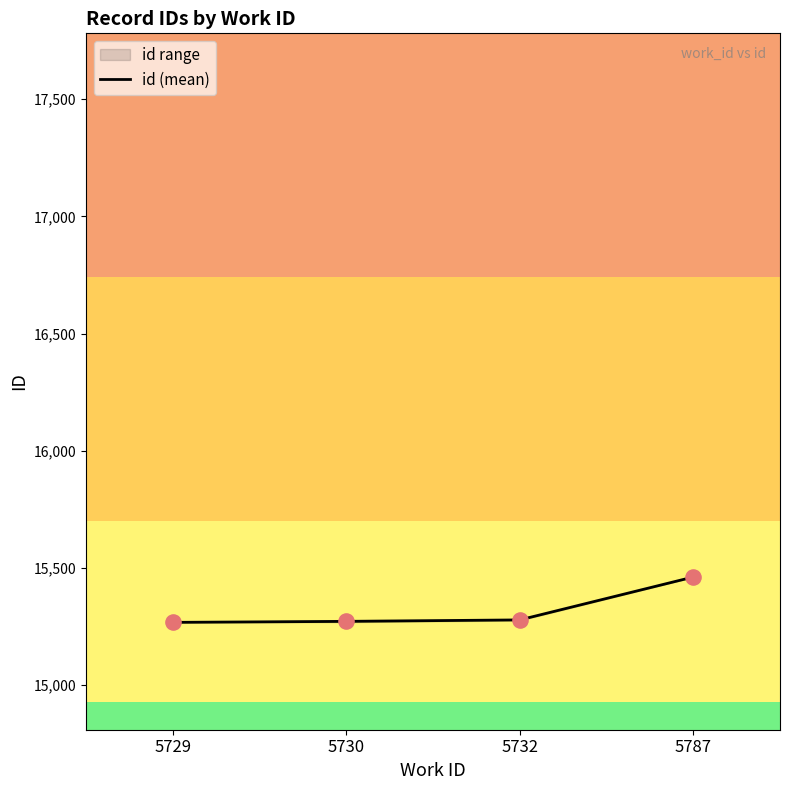

What is the change in value from 5729 to 5787?

+193.5